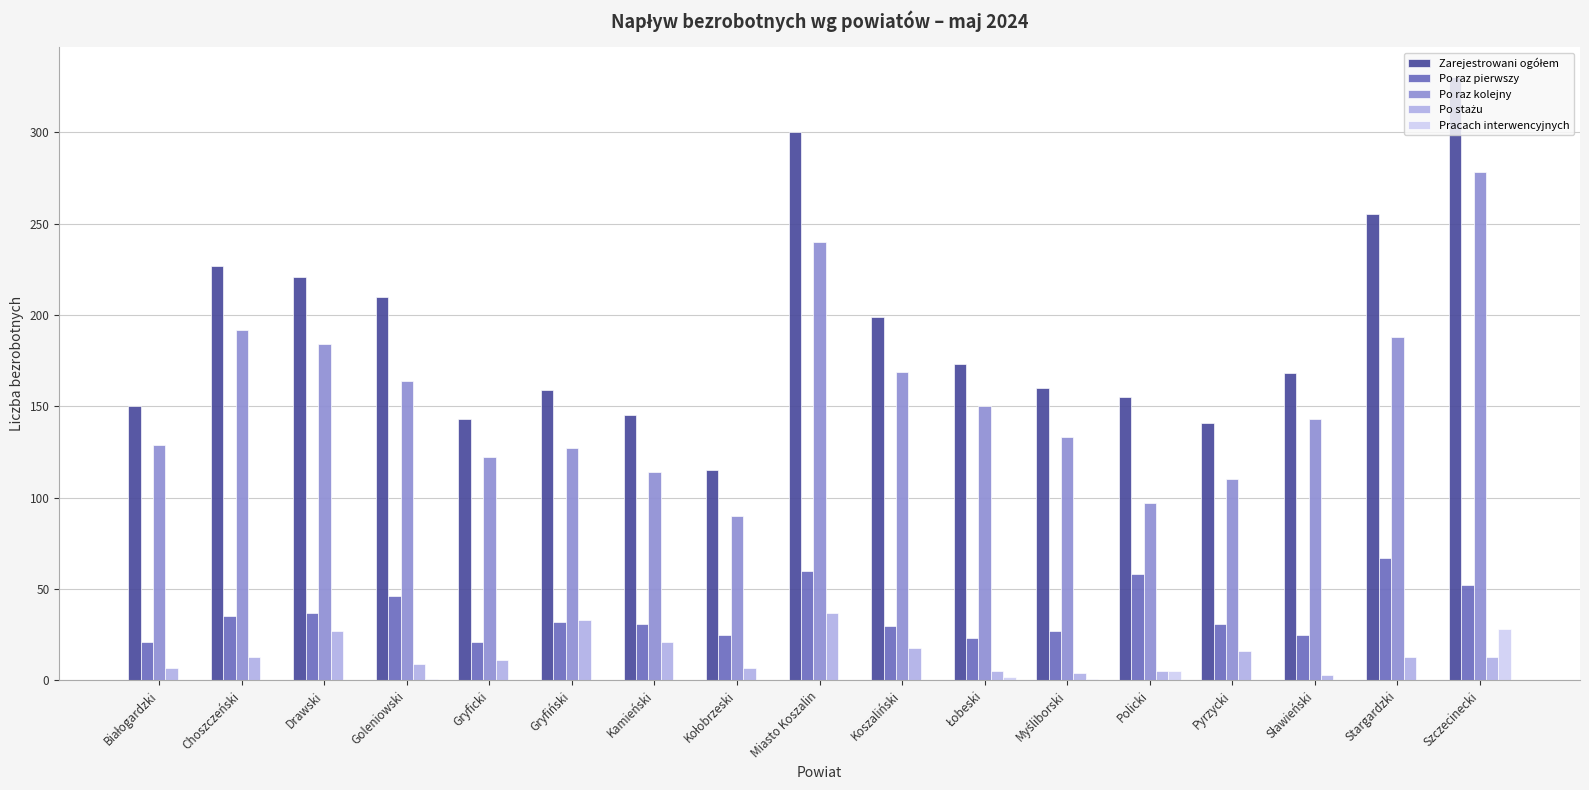

At which category is the sum across all series the highest?

Szczecinecki